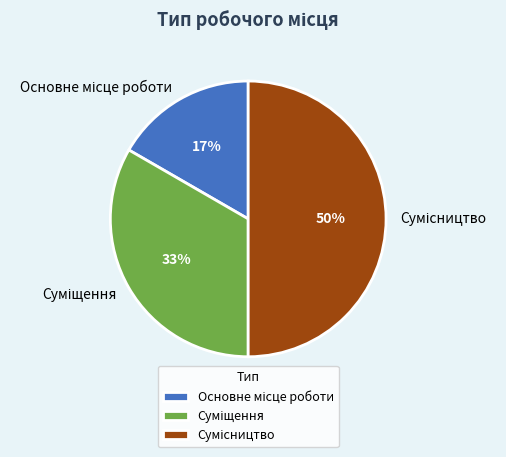

To the nearest percent, what is the average slice percentage?

33%